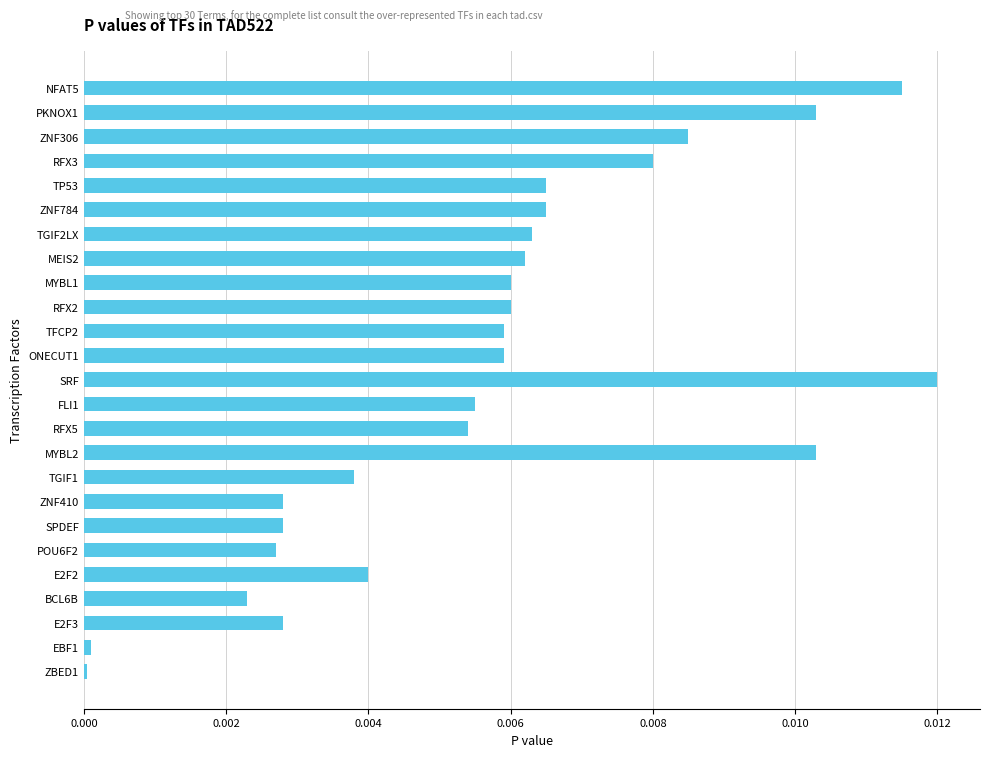

Is it true that the value at MYBL2 is 0.0?

True